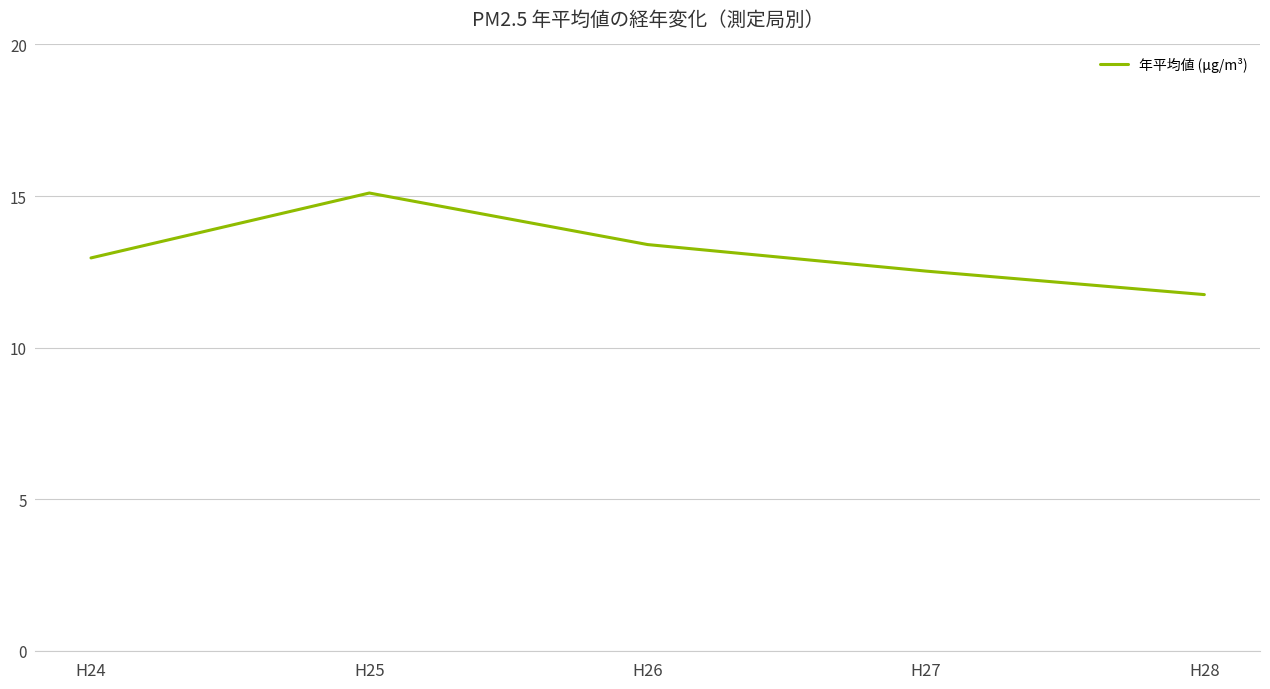

Rank the categories by value from lowest to highest.

H28, H27, H24, H26, H25